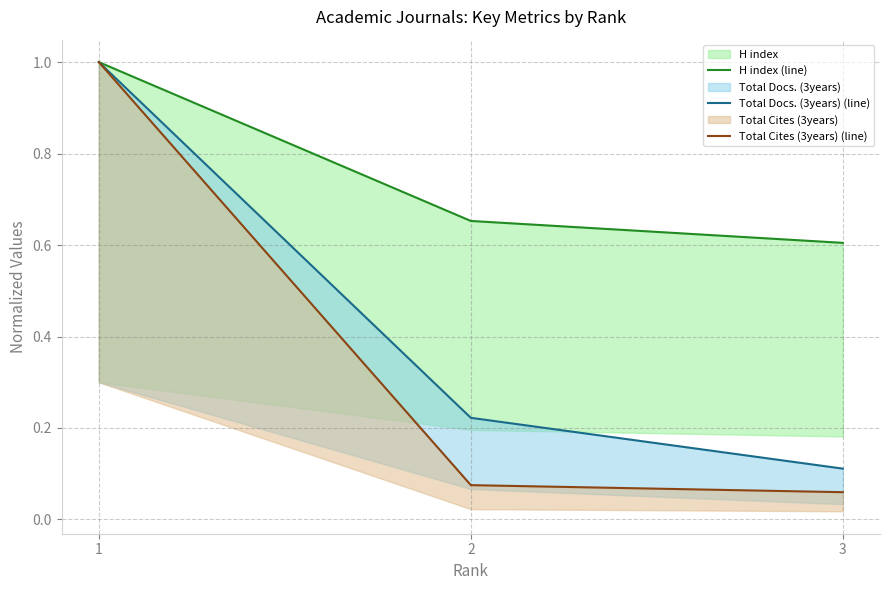

Reading left to right, what are all the values shown in this chart?

H index (line): 1.0	0.7	0.6
Total Docs. (3years) (line): 1.0	0.2	0.1
Total Cites (3years) (line): 1.0	0.1	0.1